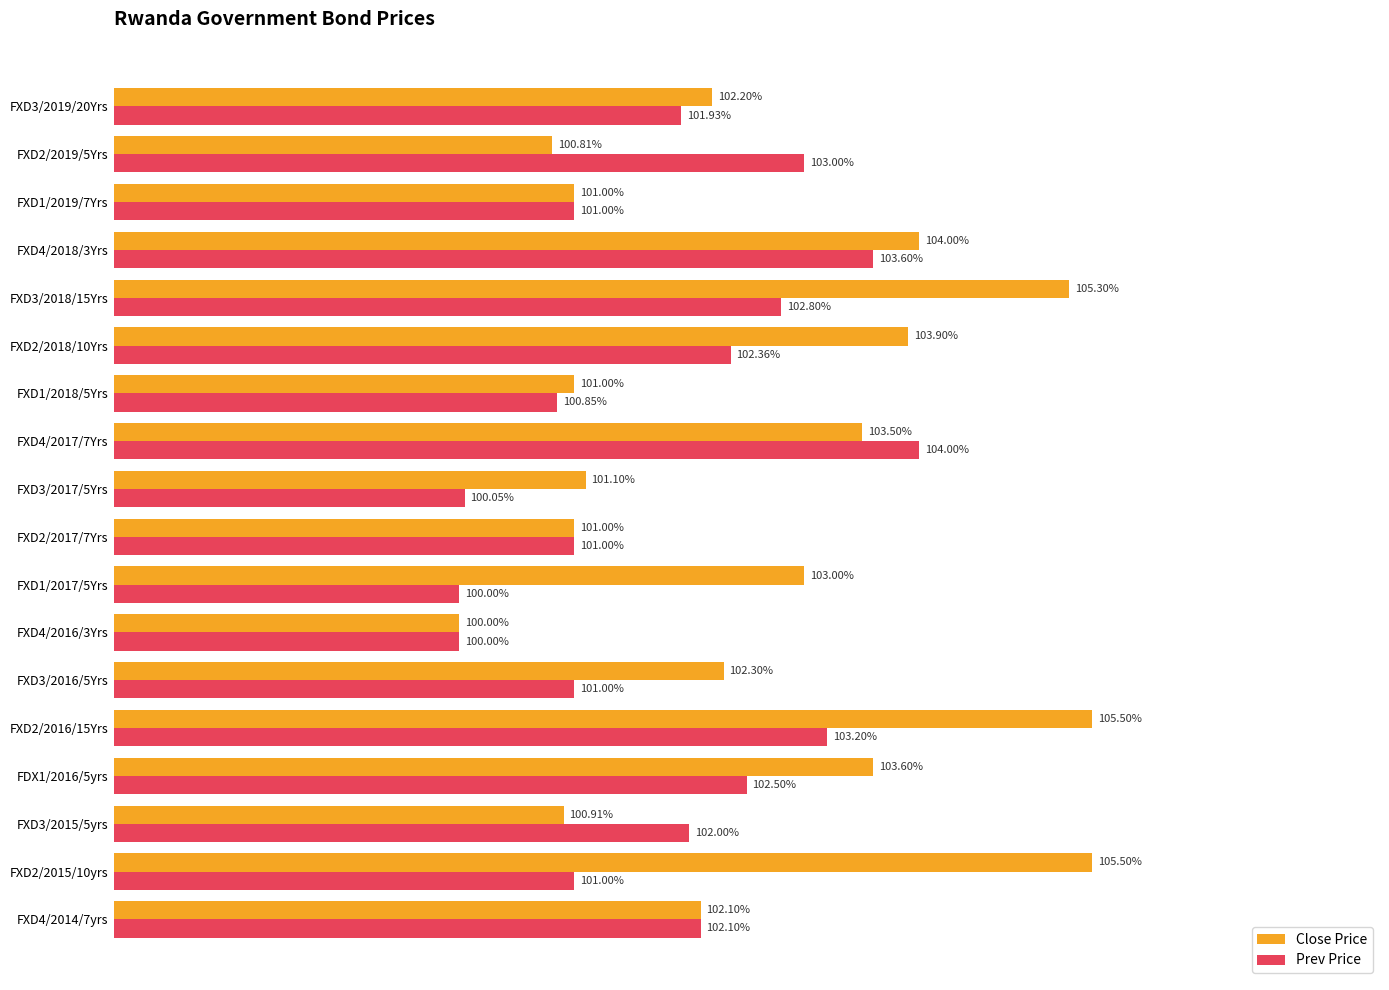

Rank the series by their average value, from highest to lowest.

Close Price, Prev Price